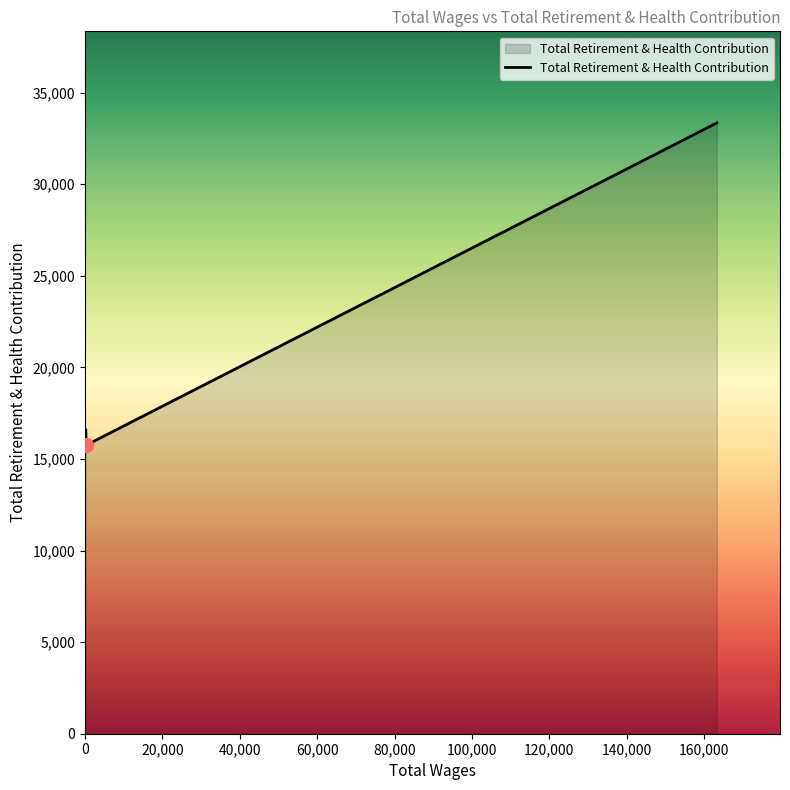

True or false: the data has more than 2 interior local peaks.

False